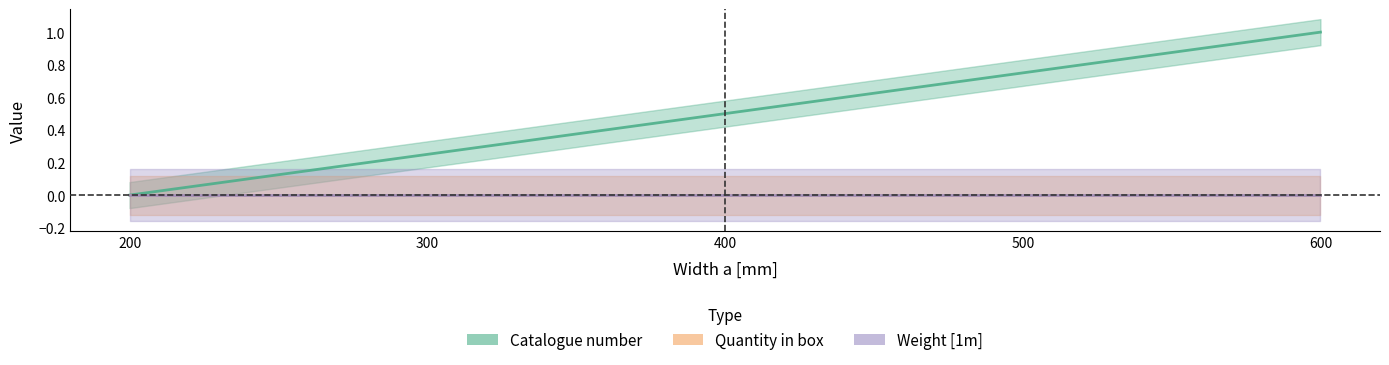

Is it true that Catalogue number equals 1.0 at 600?

True